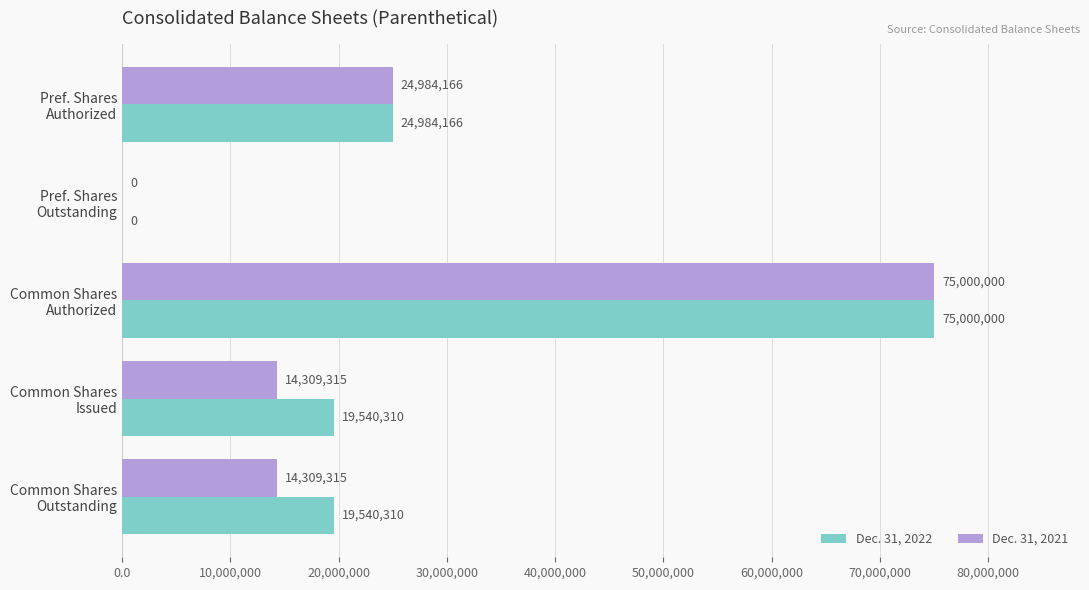

What is the sum of all Dec. 31, 2021 values?

128602796